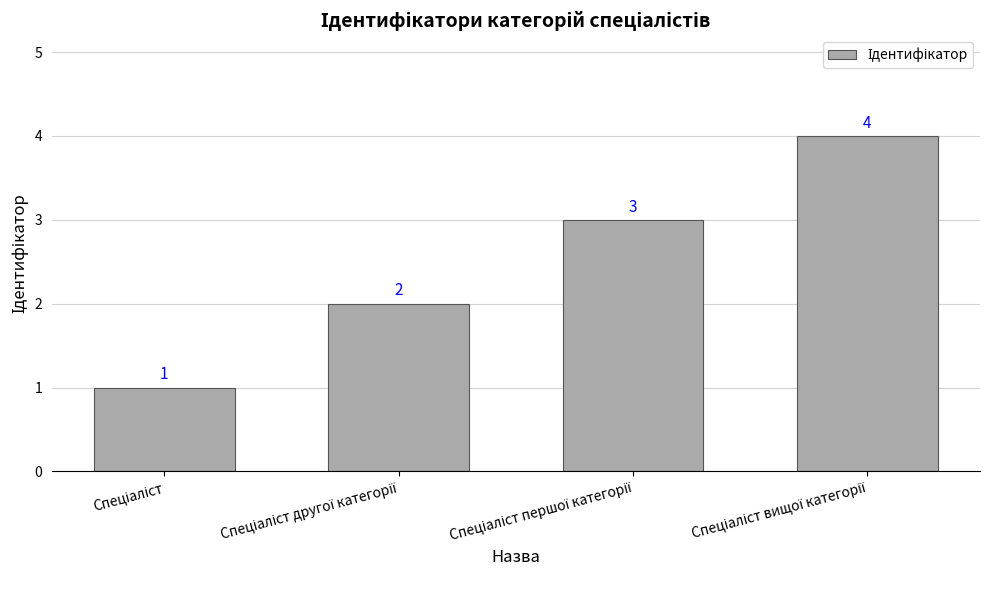

Reading left to right, list all the values displayed in this chart.

1	2	3	4